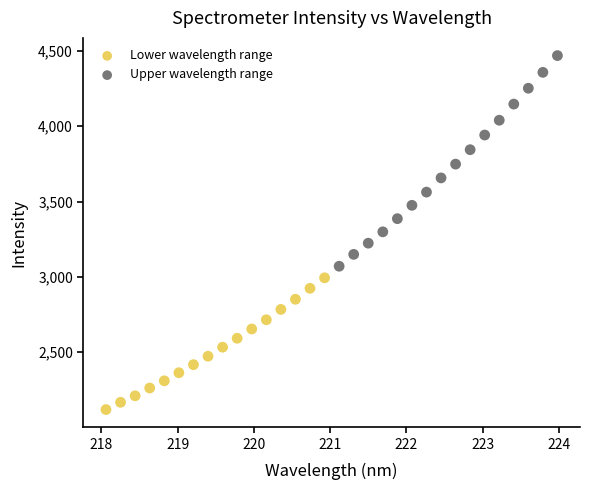

Which series contains the lowest Y value?

Lower wavelength range